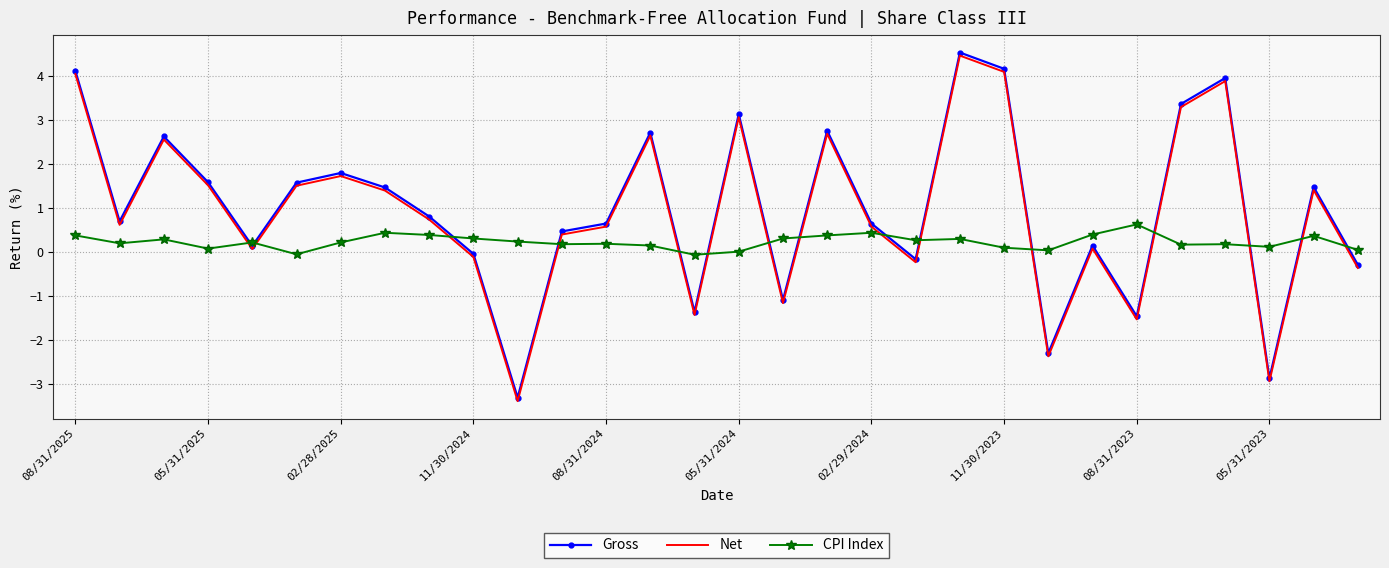

What is the smallest value displayed?

-3.4